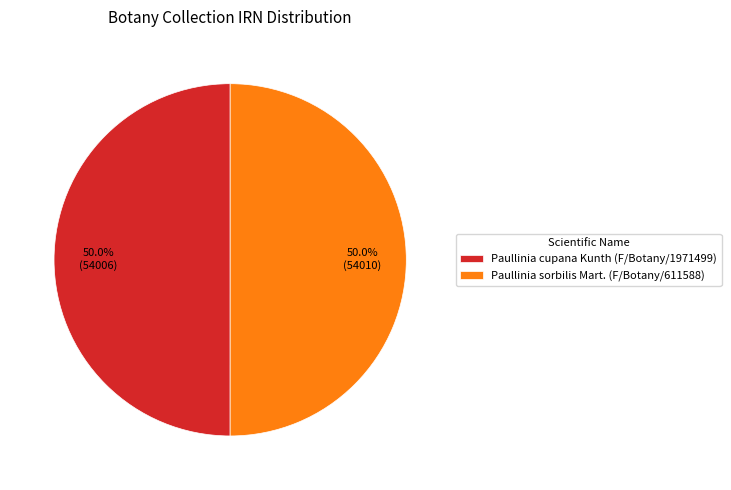

Approximately how many times larger is the value at Paullinia cupana Kunth (F/Botany/1971499) compared to Paullinia sorbilis Mart. (F/Botany/611588)?

1.0